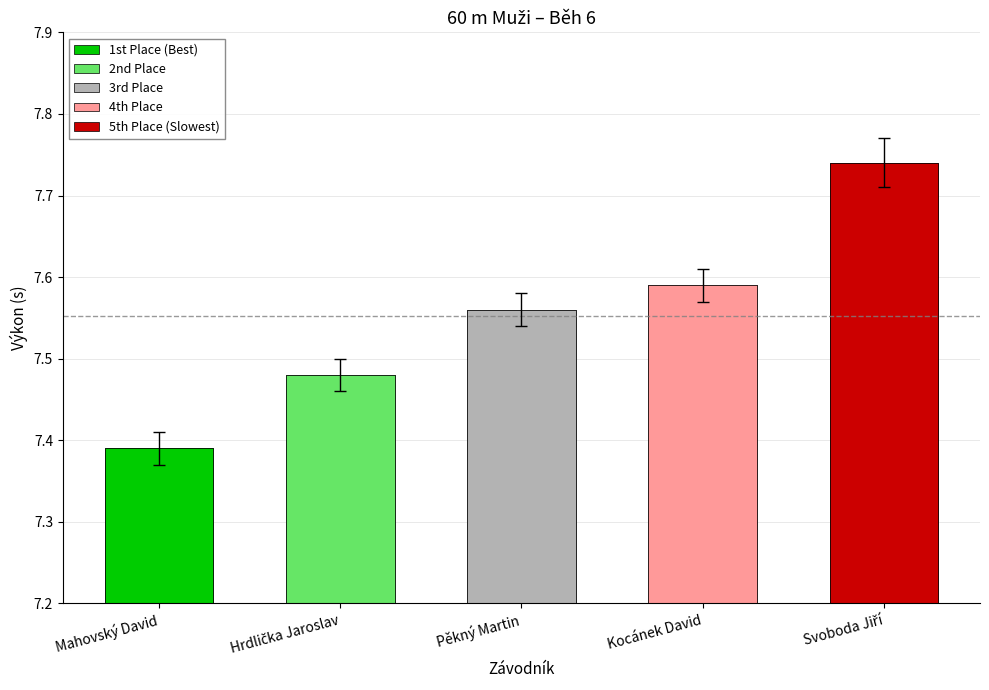

List the labels in order of value, largest first.

Svoboda Jiří, Kocánek David, Pěkný Martin, Hrdlička Jaroslav, Mahovský David